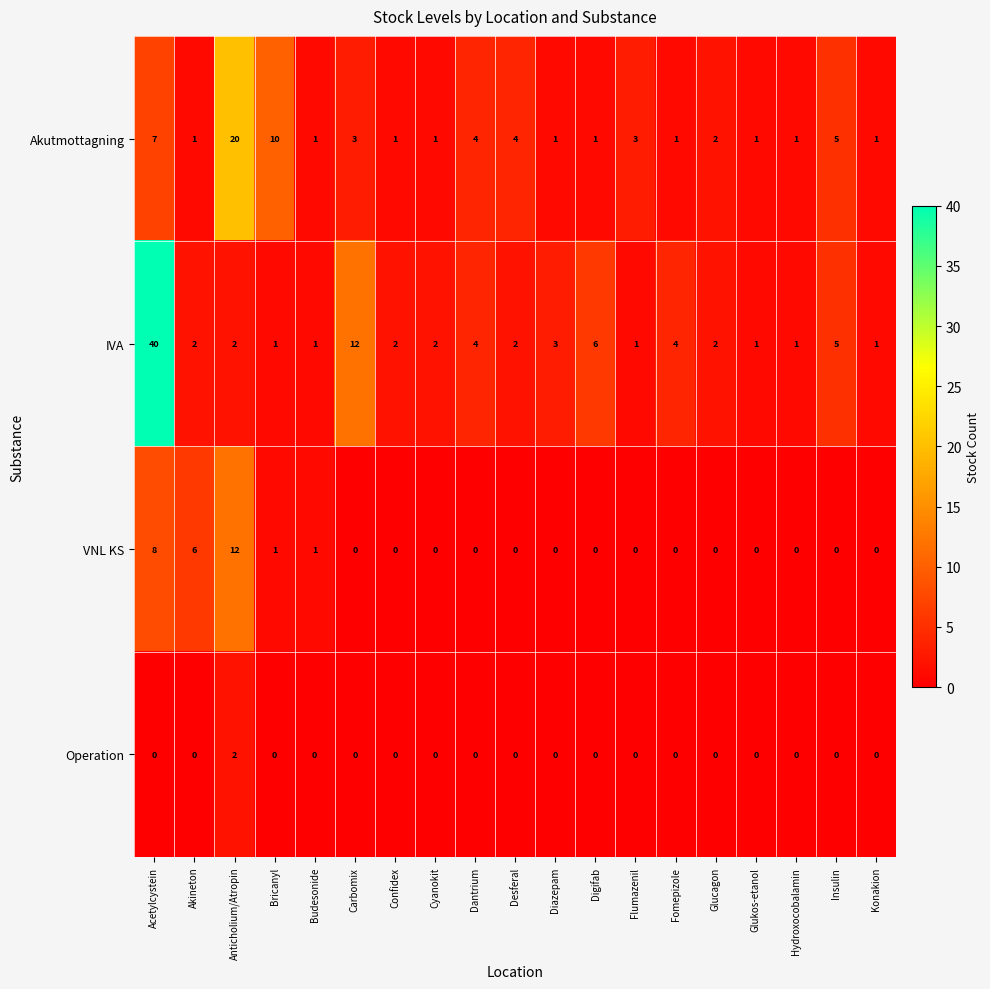

At which label is VNL KS closest to 6?

Akineton